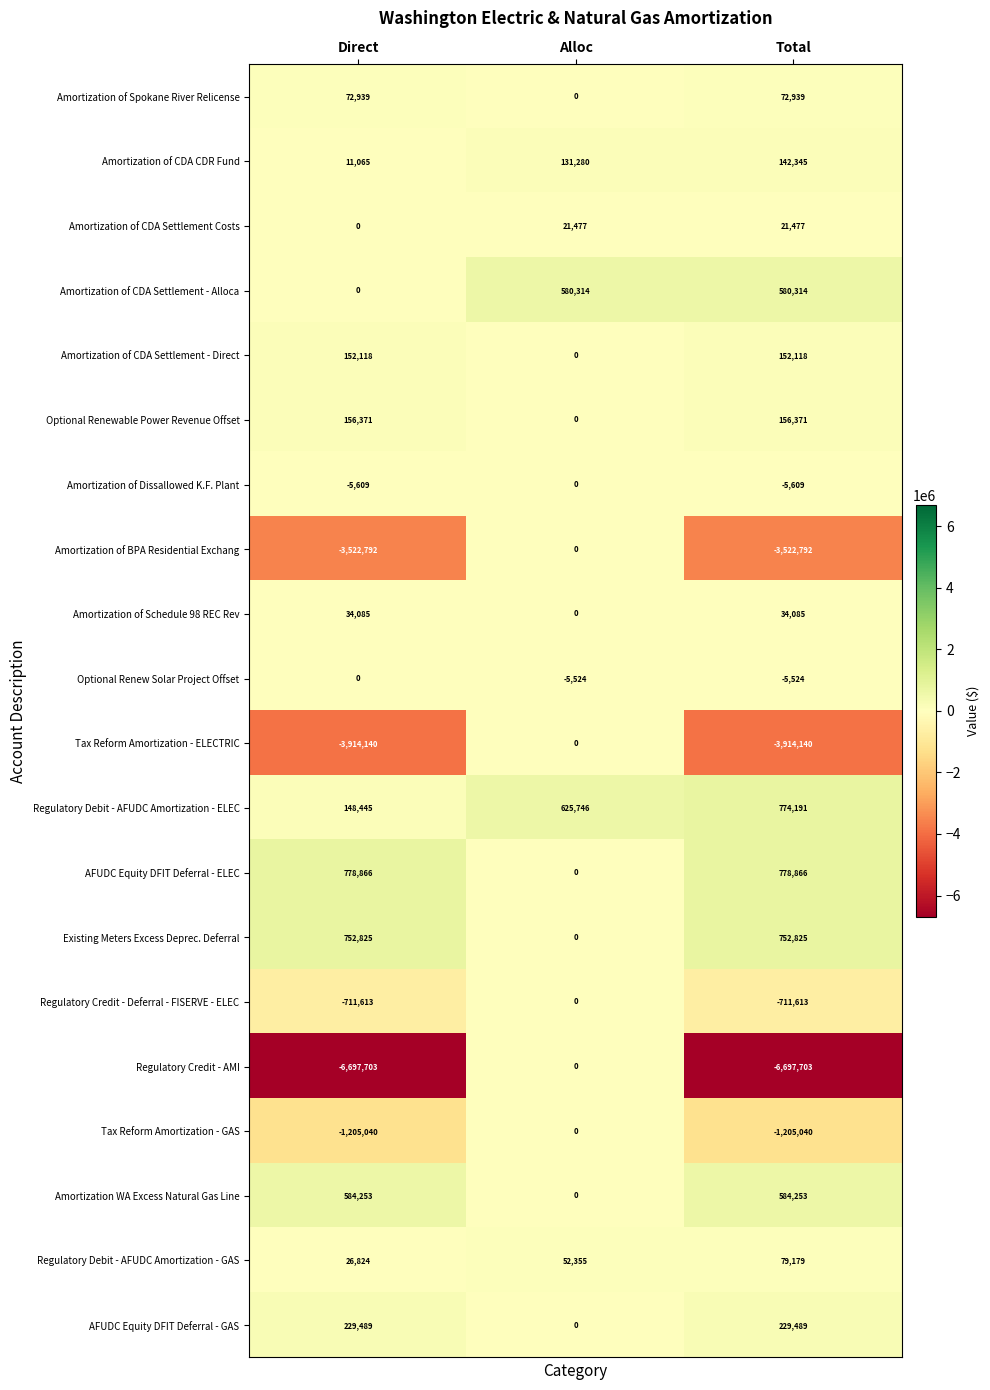

What is the greatest value displayed?

778866